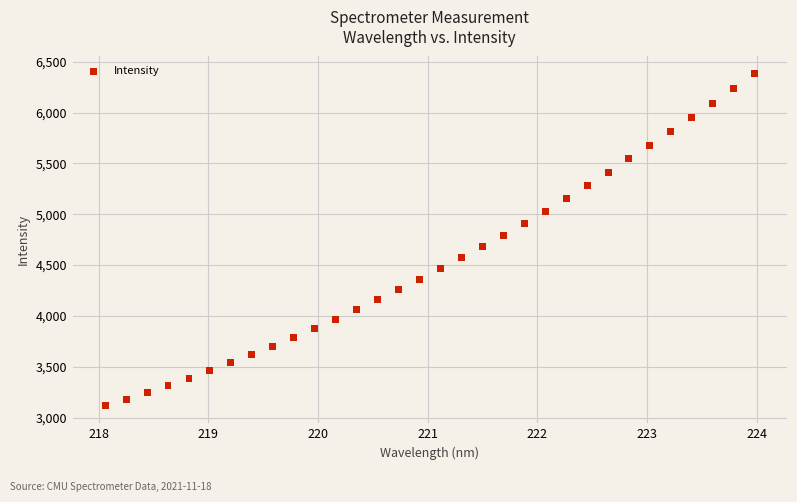

What is the range of Y values (max minus min)?

3275.1